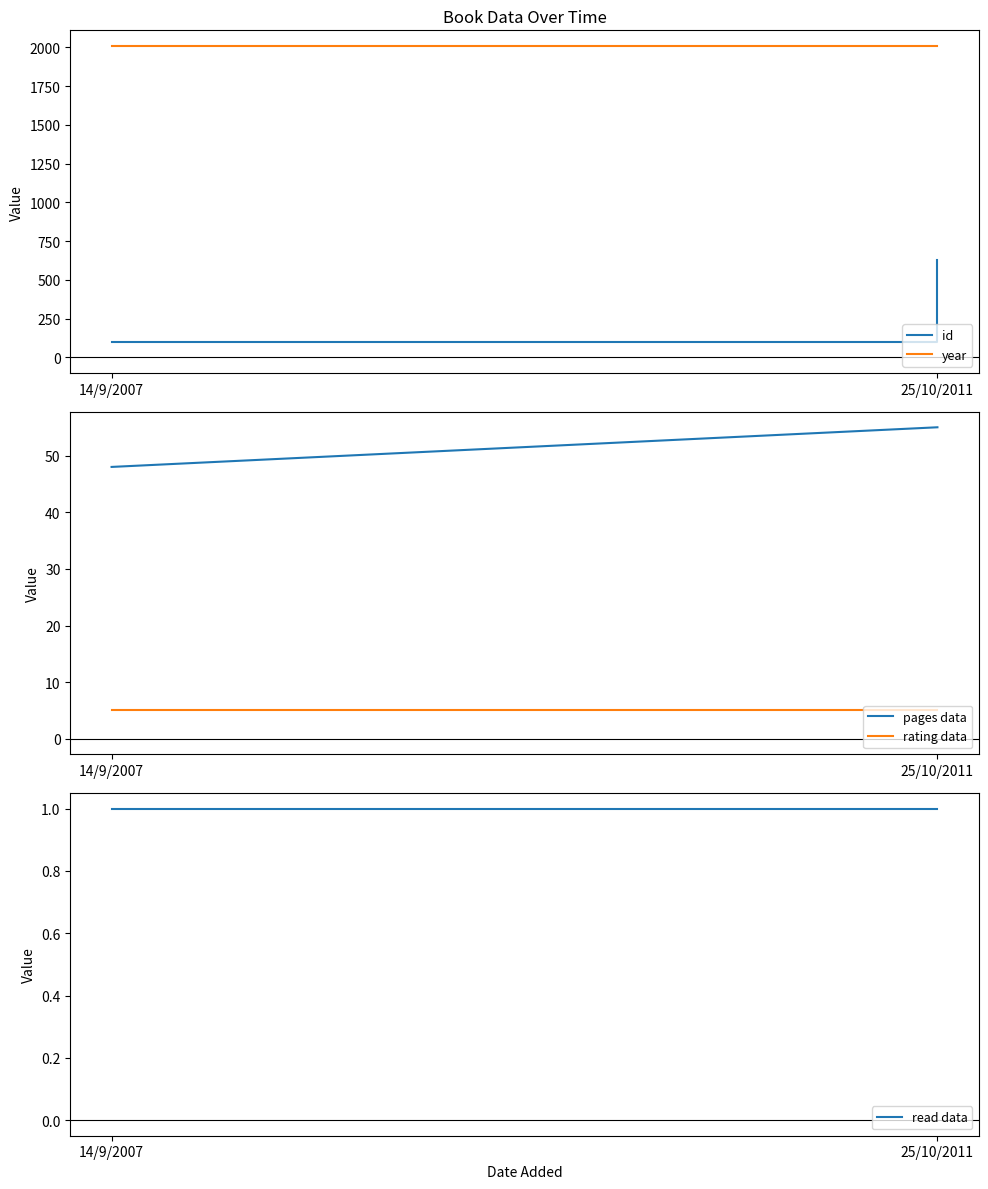

Between 25/10/2011 and 14/9/2007, which is larger?

25/10/2011